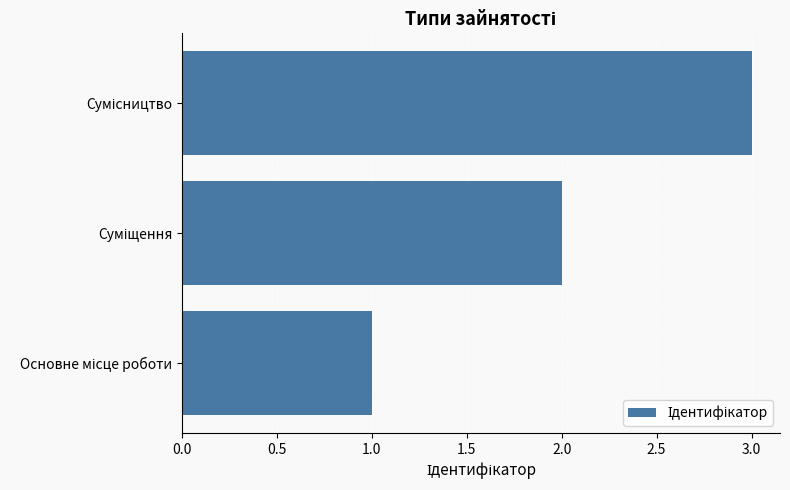

How many data points does each series have?

3